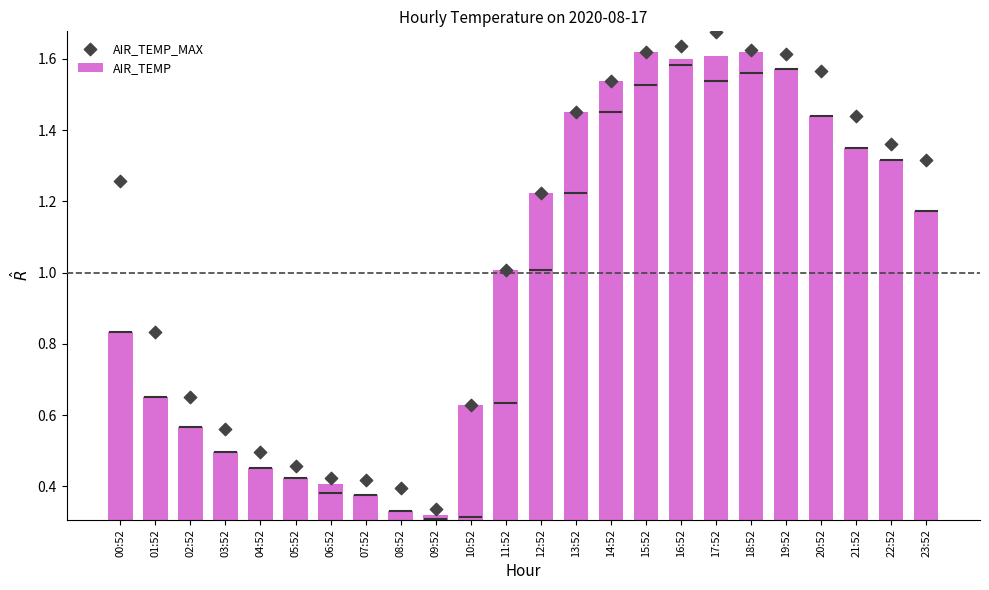

At how many categories does at least one series exceed 1?

14